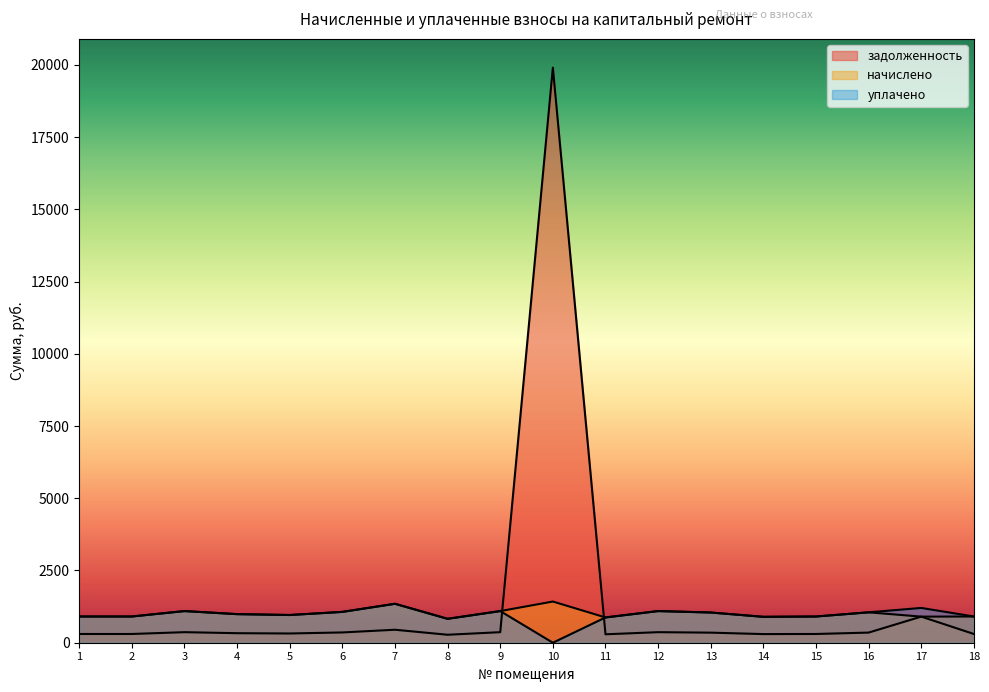

Which has a higher value, 12 or 16?

12